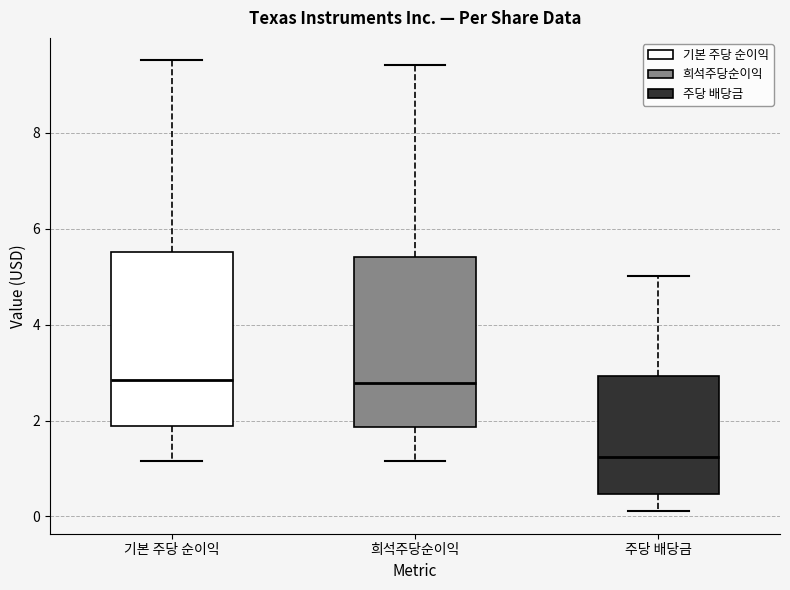

Where does the lower whisker of the box for 희석주당순이익 end on the y-axis? The values are not printed on the chart, so give them approximately, as read against the axis.

1.2